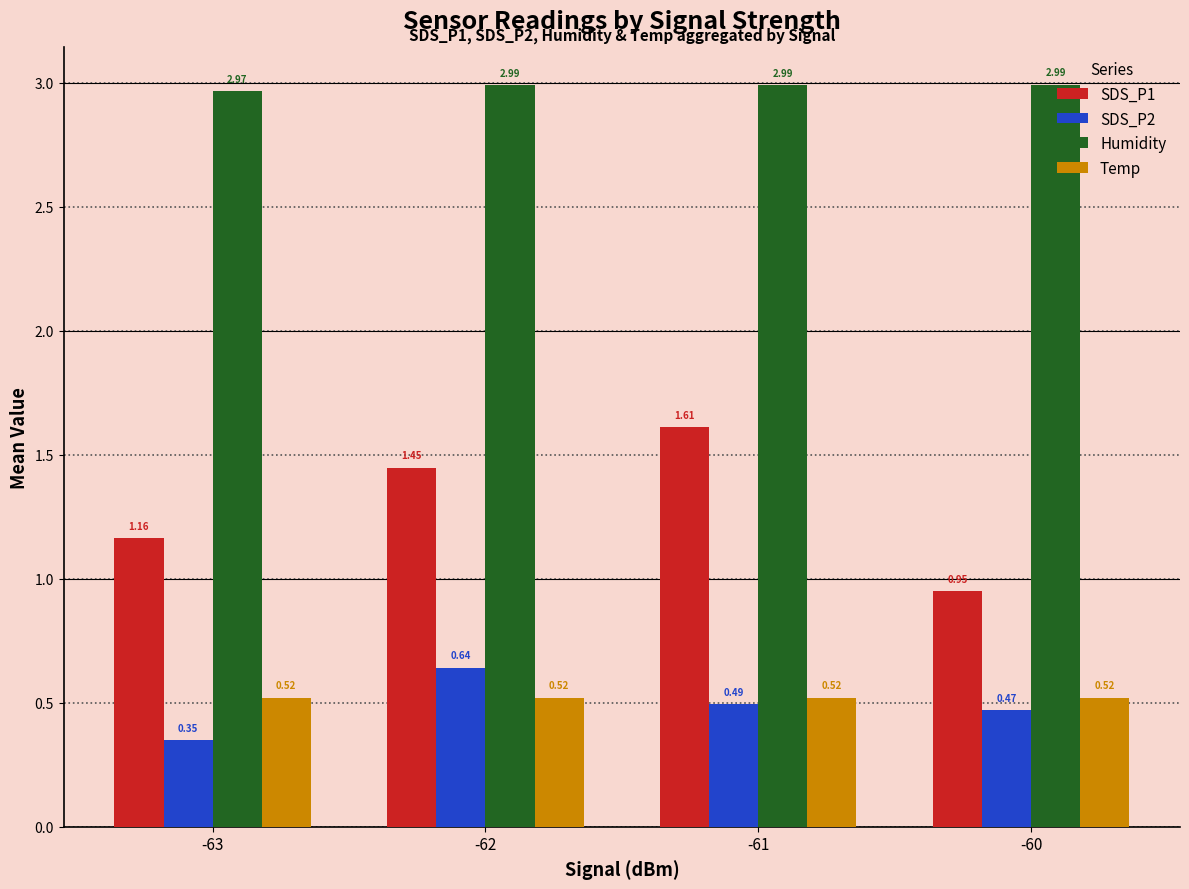

At which category does the chart reach its minimum across all series?

-63